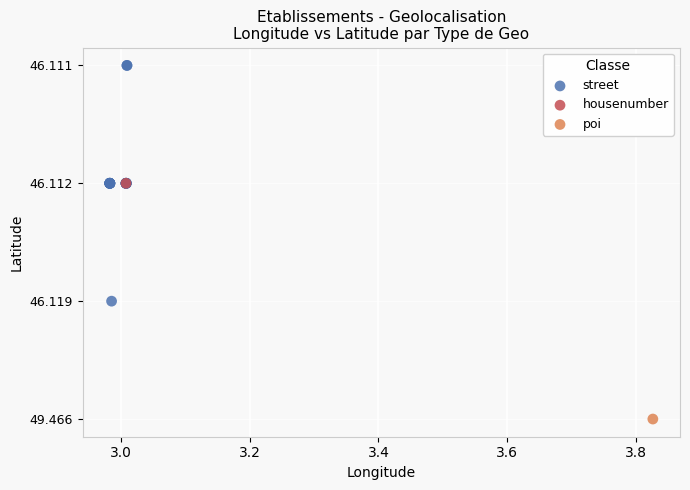

What are all the series names shown in the legend?

street, housenumber, poi